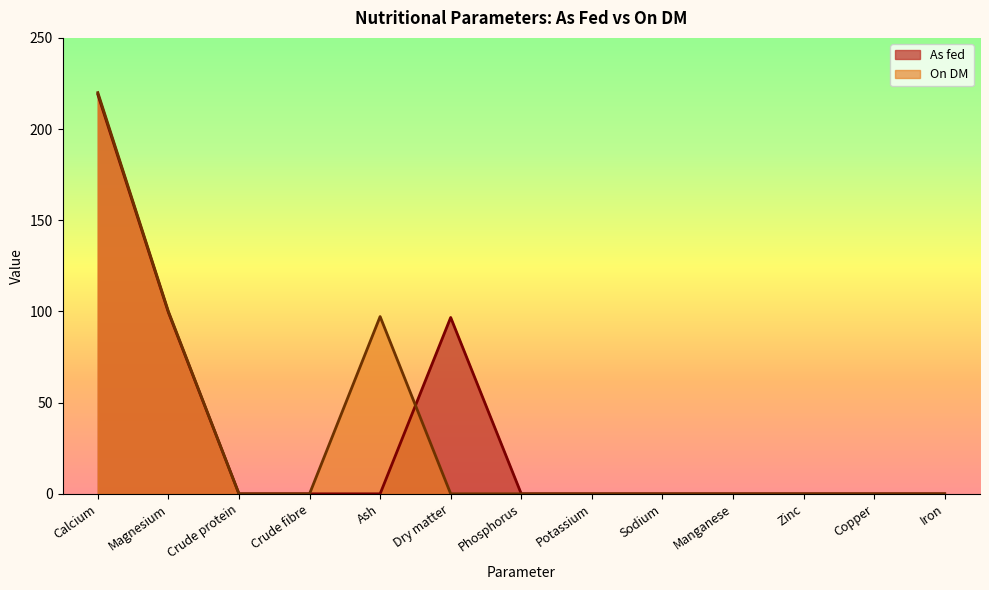

Which series has the largest total across all categories?

On DM